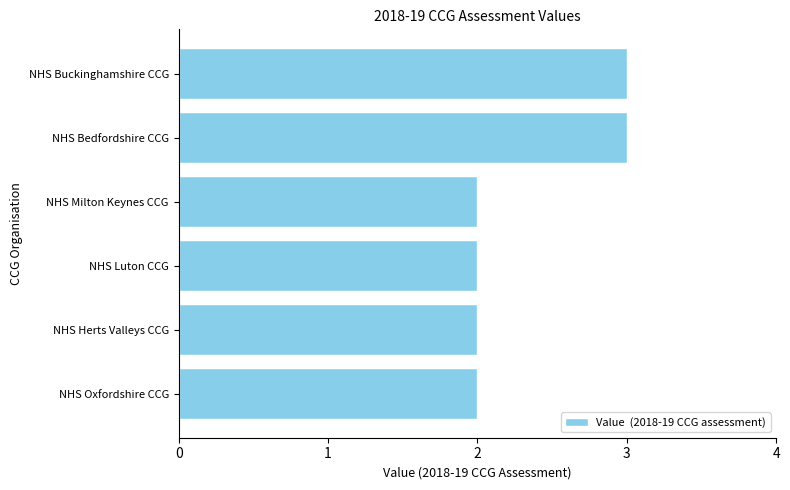

Is it true that the value at NHS Luton CCG is 2?

True